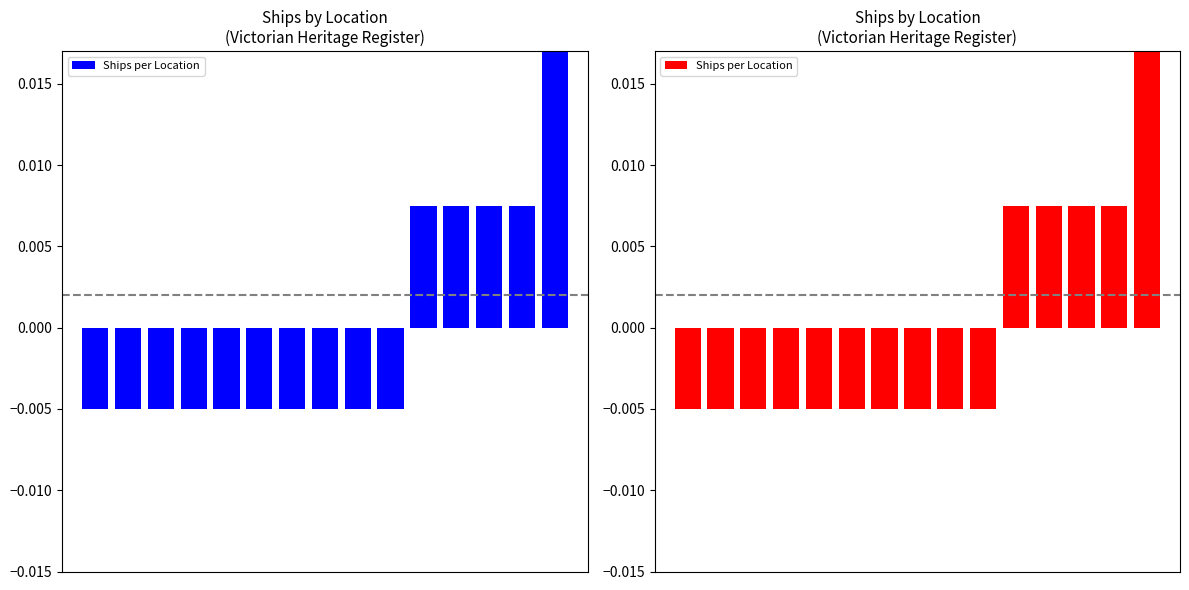

The chart shows a value of -0.0 at 0. True or false?

True